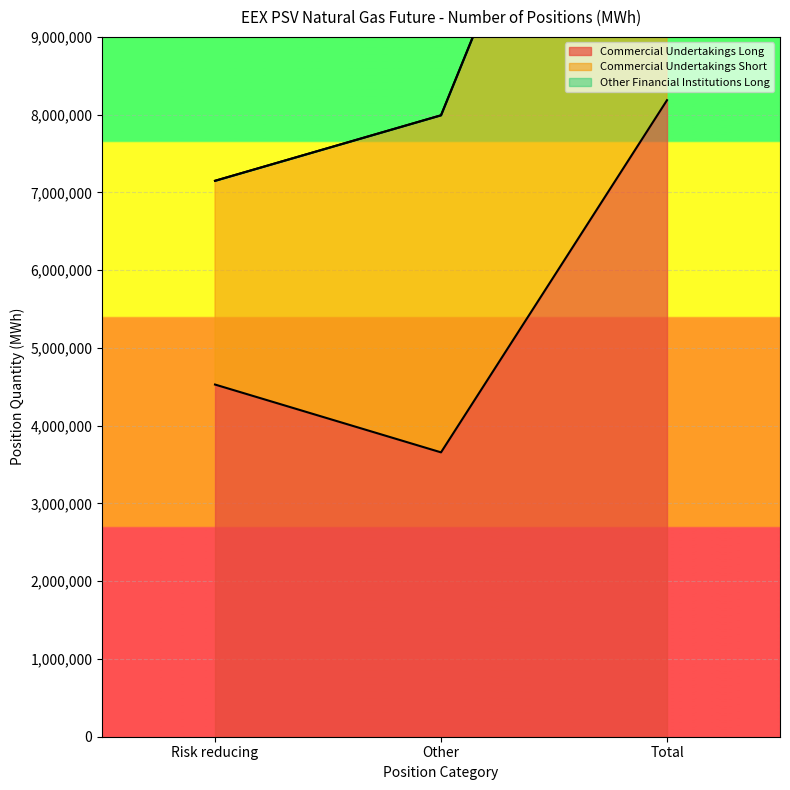

At which label does Other Financial Institutions Long reach its minimum?

Risk reducing